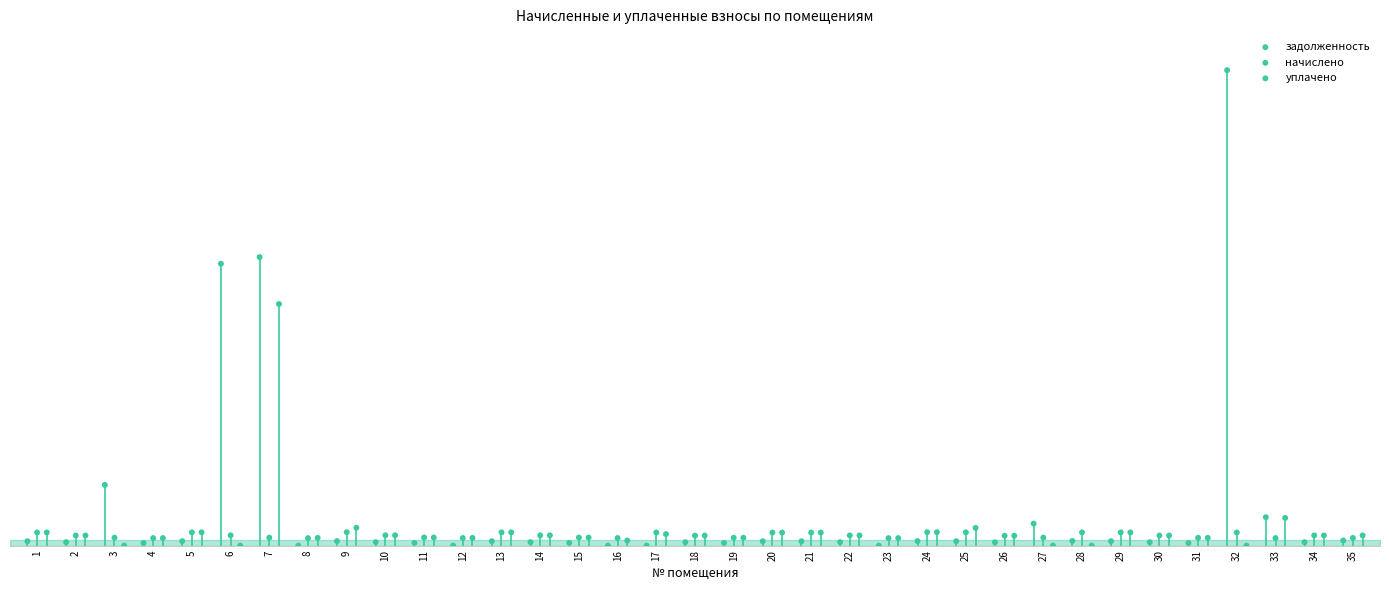

What are all the series names shown in the legend?

задолженность, начислено, уплачено